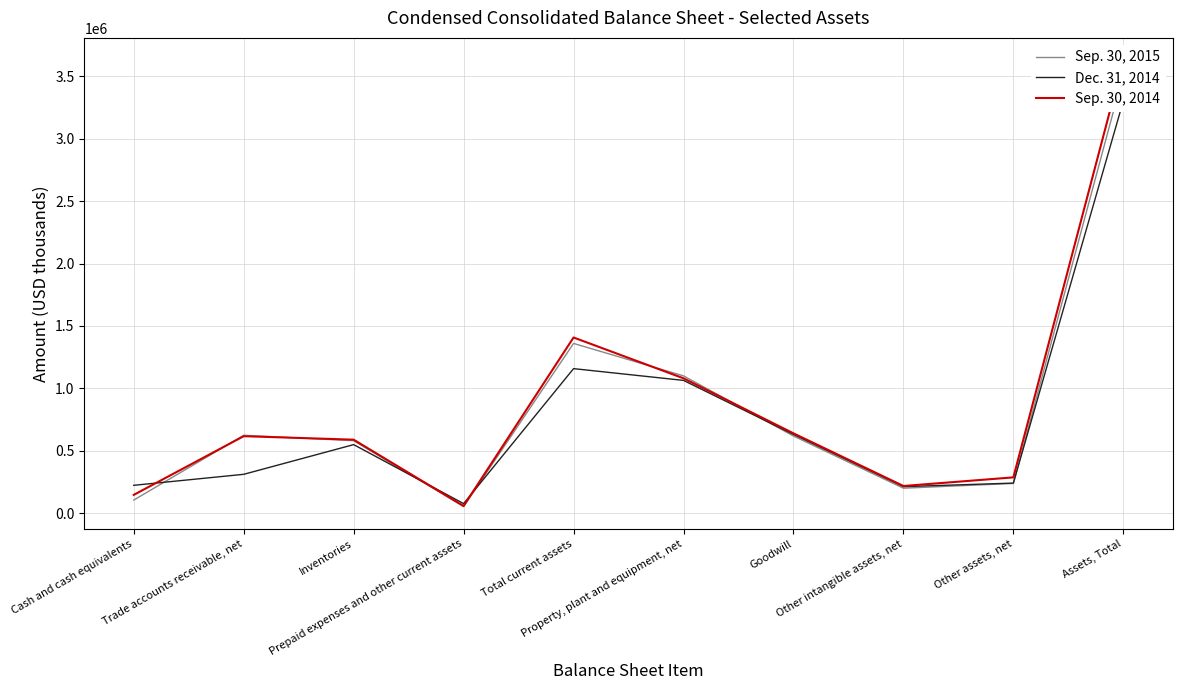

What are all the series names shown in the legend?

Sep. 30, 2015, Dec. 31, 2014, Sep. 30, 2014